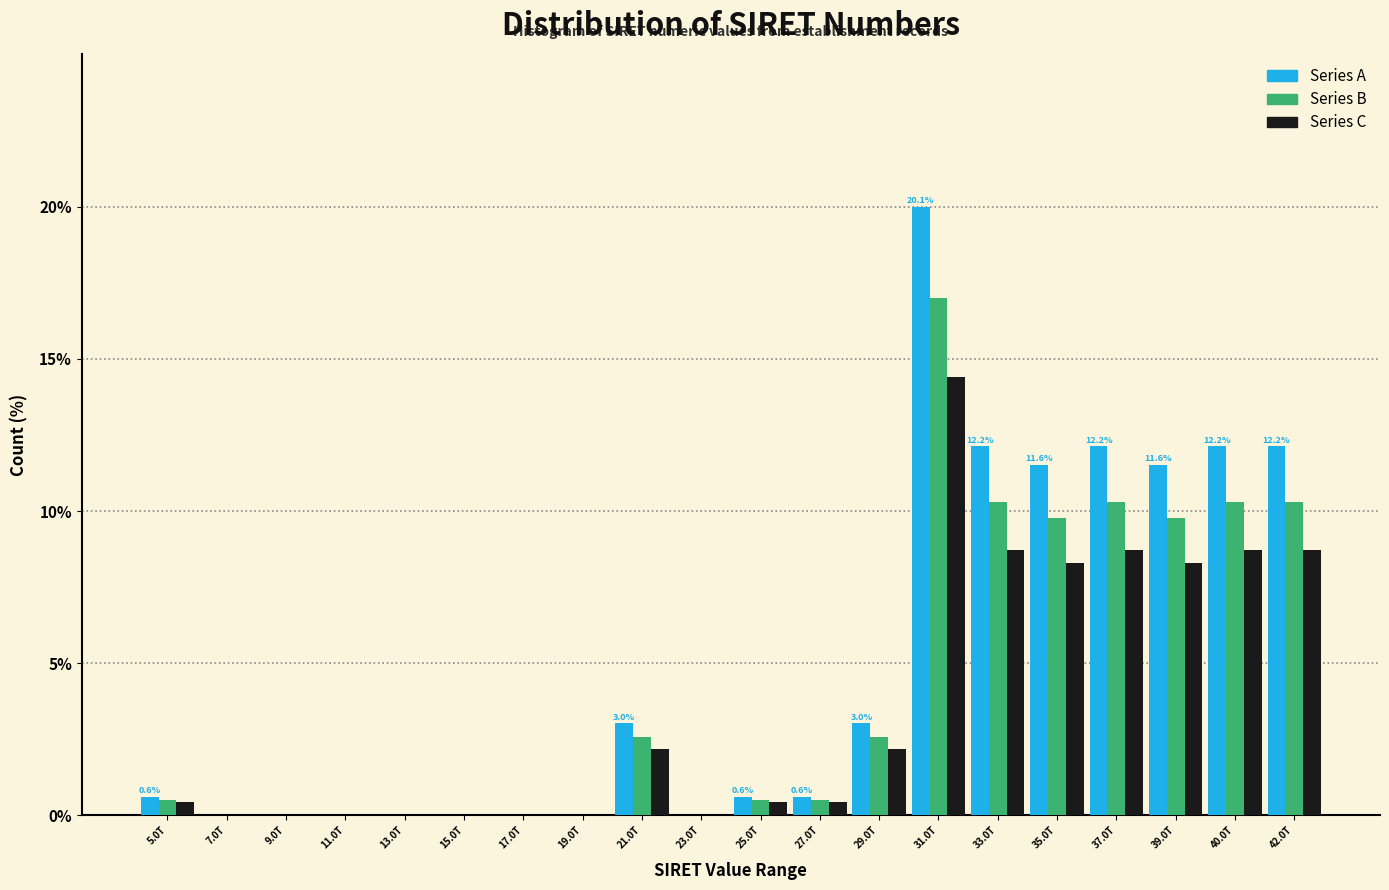

Which series changed the most between 21.0T and 27.0T?

Series A